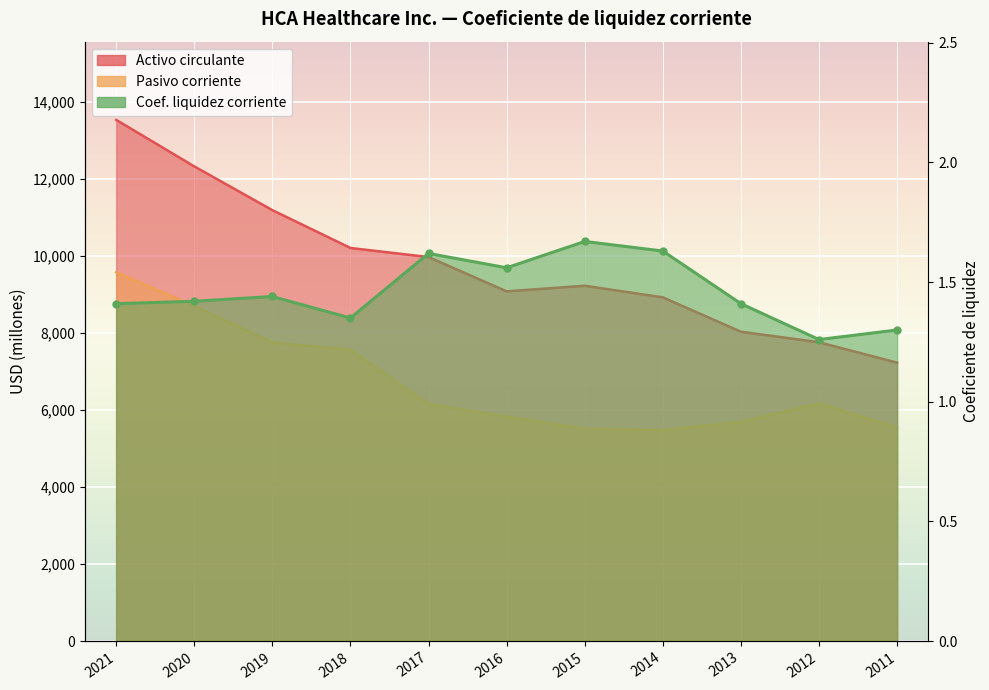

The Activo circulante series shows 7233.0 at 2011. True or false?

True